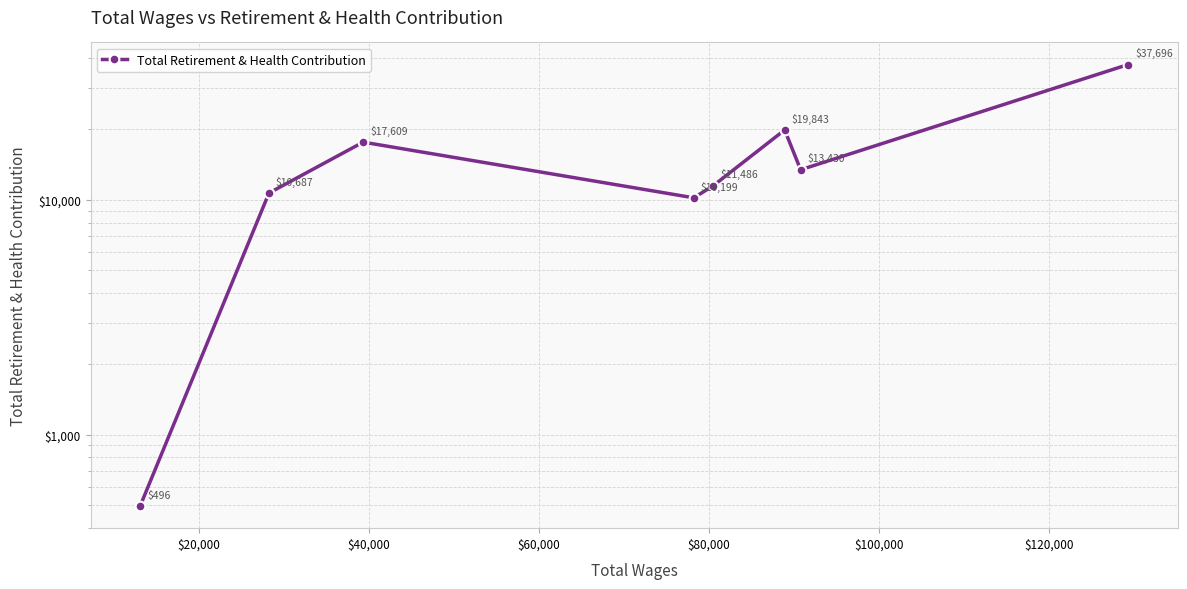

What is the change in value from $60,000 to $80,000?

+1287